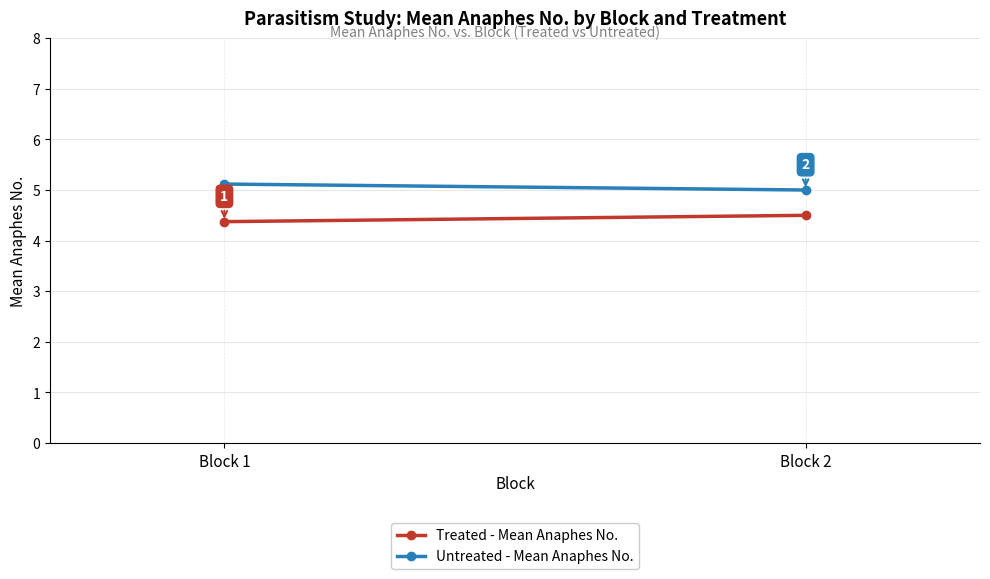

What is the average value of the Untreated - Mean Anaphes No. series?

5.1